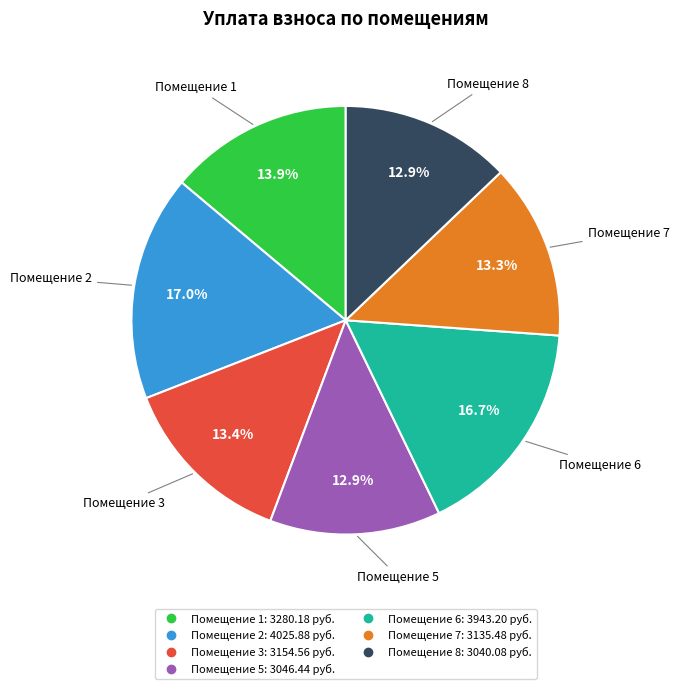

Does any single category account for the majority?

No